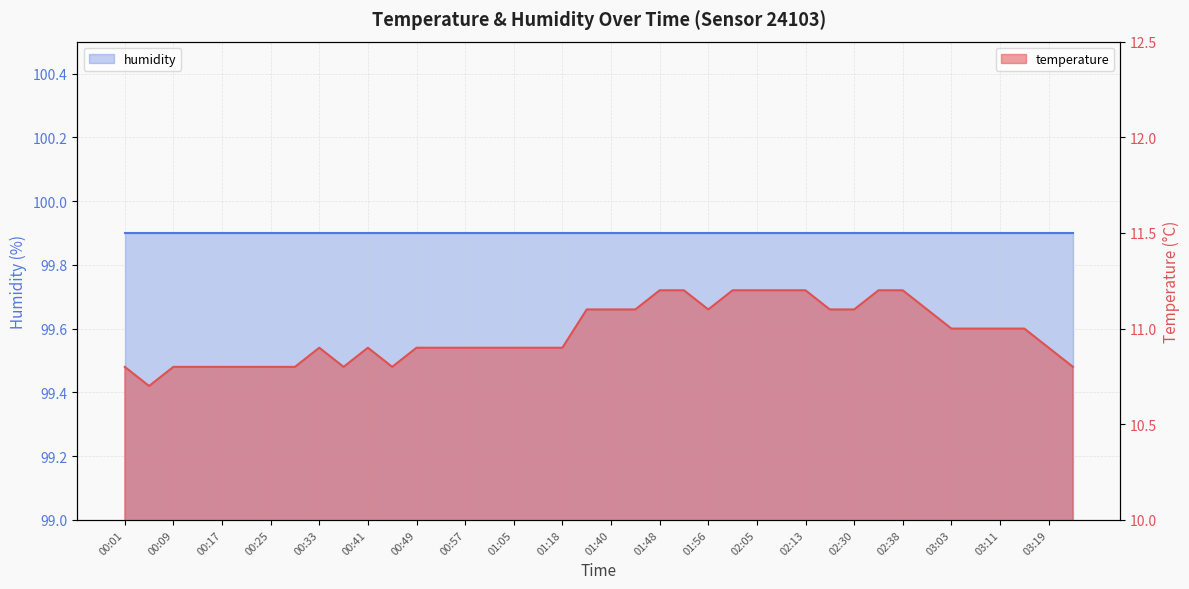

What is the sum of the values at 02:42 and 01:56?

22.2